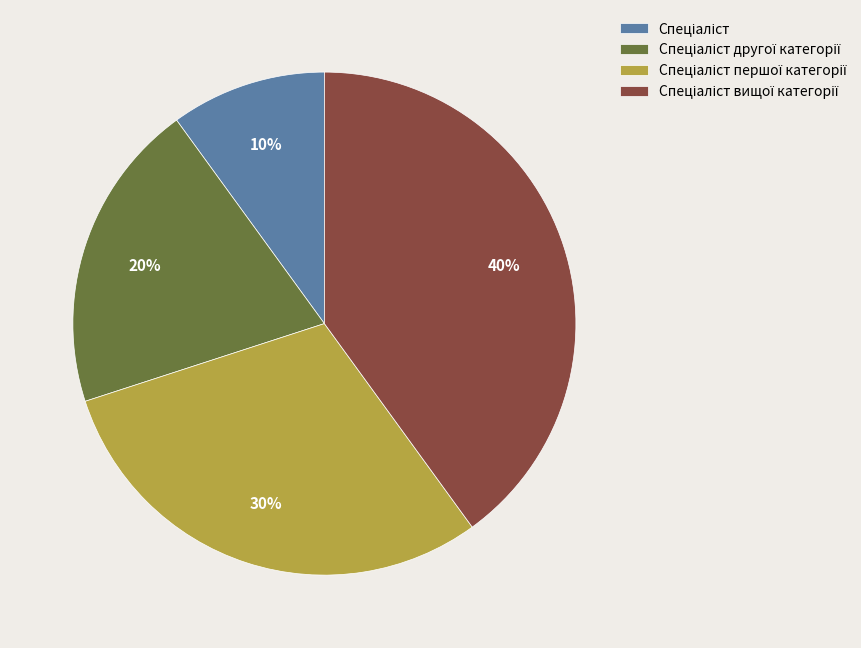

To the nearest percent, what is the average slice percentage?

25%